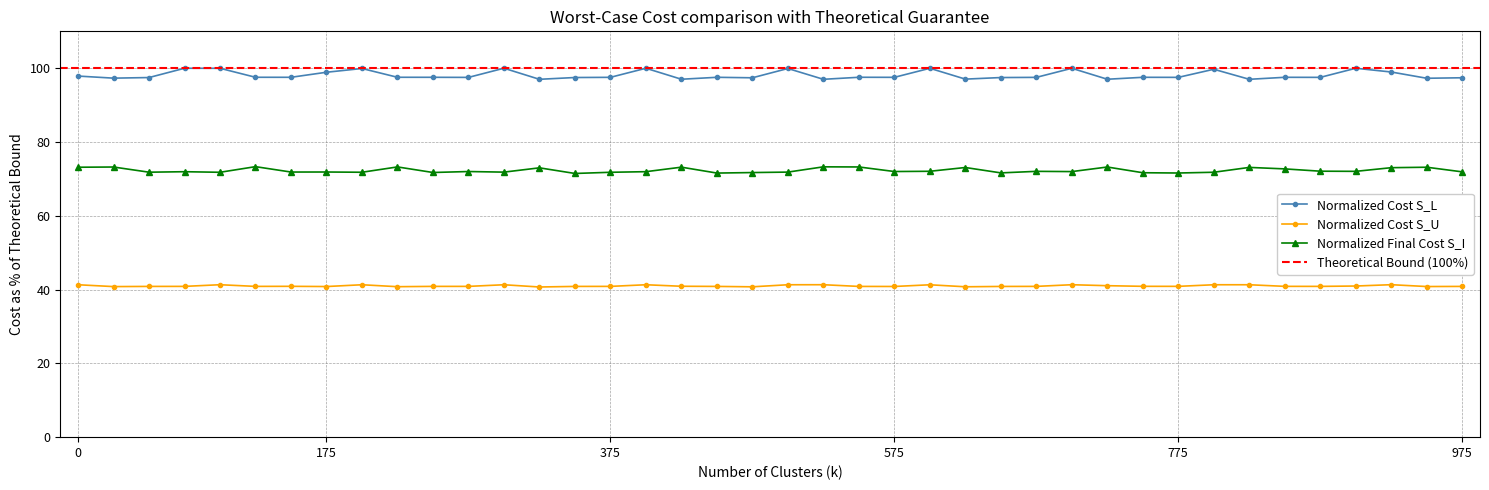

What is the lowest value of the Normalized Cost S_U series?

40.7